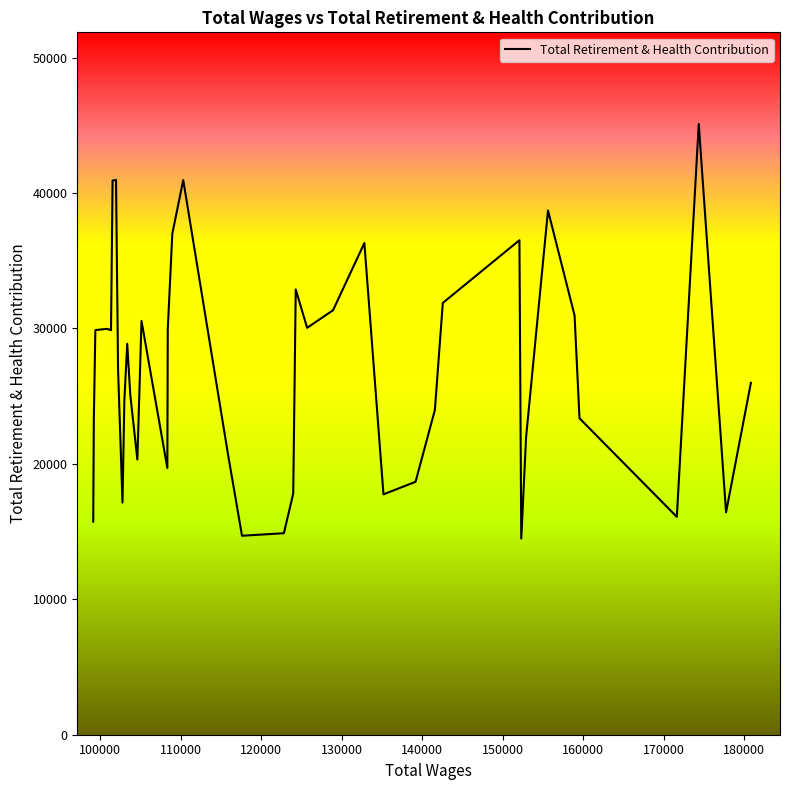

What is the smallest value displayed?

14487